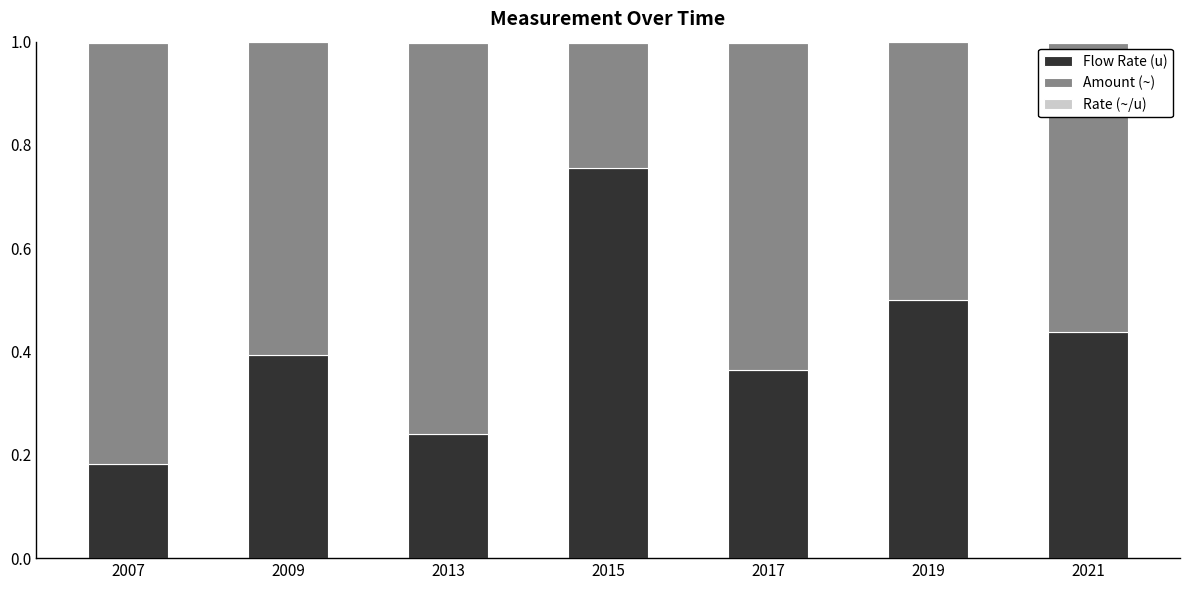

The Flow Rate (u) series shows 0.3 at 2019. True or false?

False